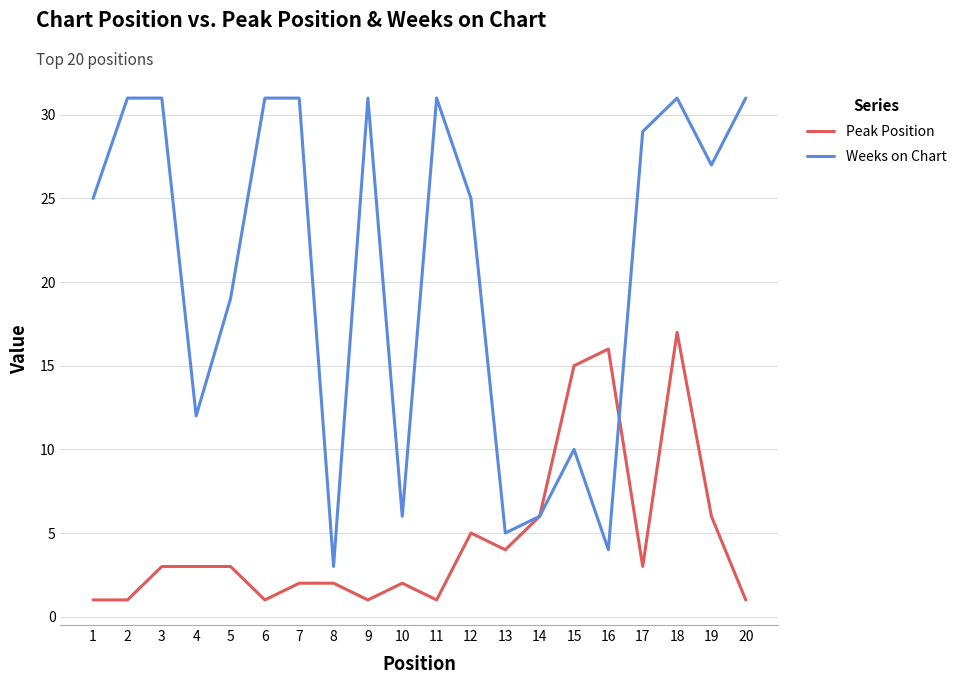

Does the chart have visible grid lines?

Yes